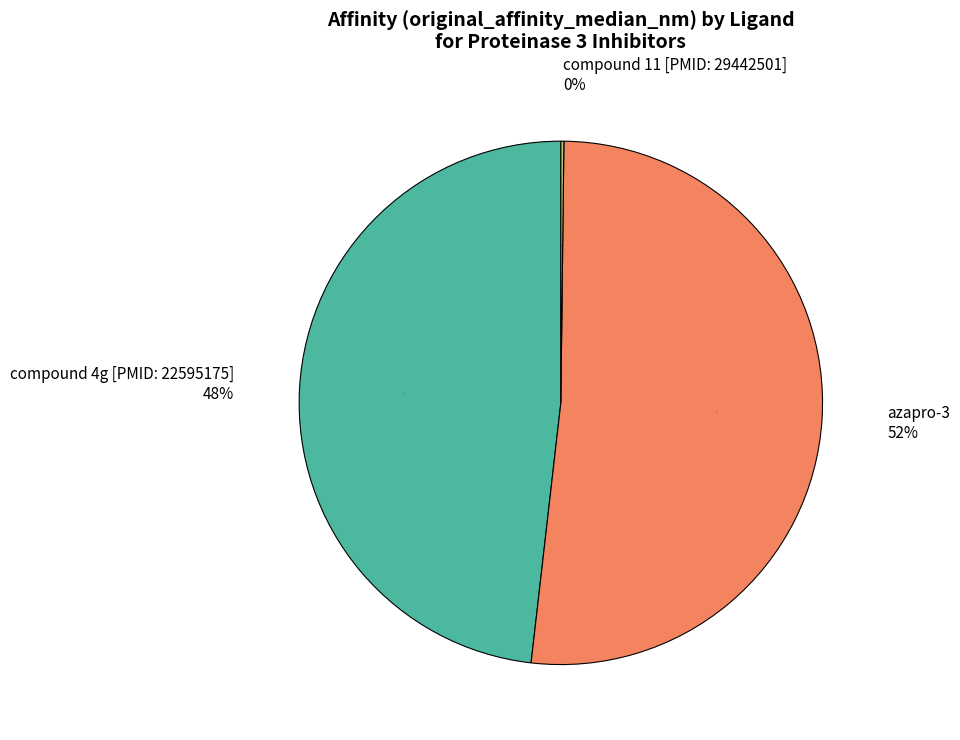

What is the smallest slice in the pie chart?

compound 11 [PMID: 29442501]